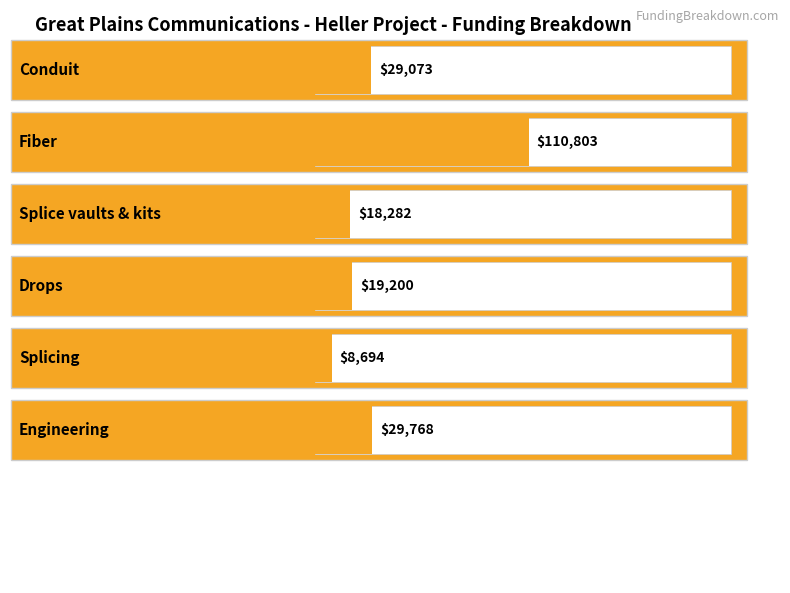

Which has a higher value, Conduit or Splicing?

Conduit